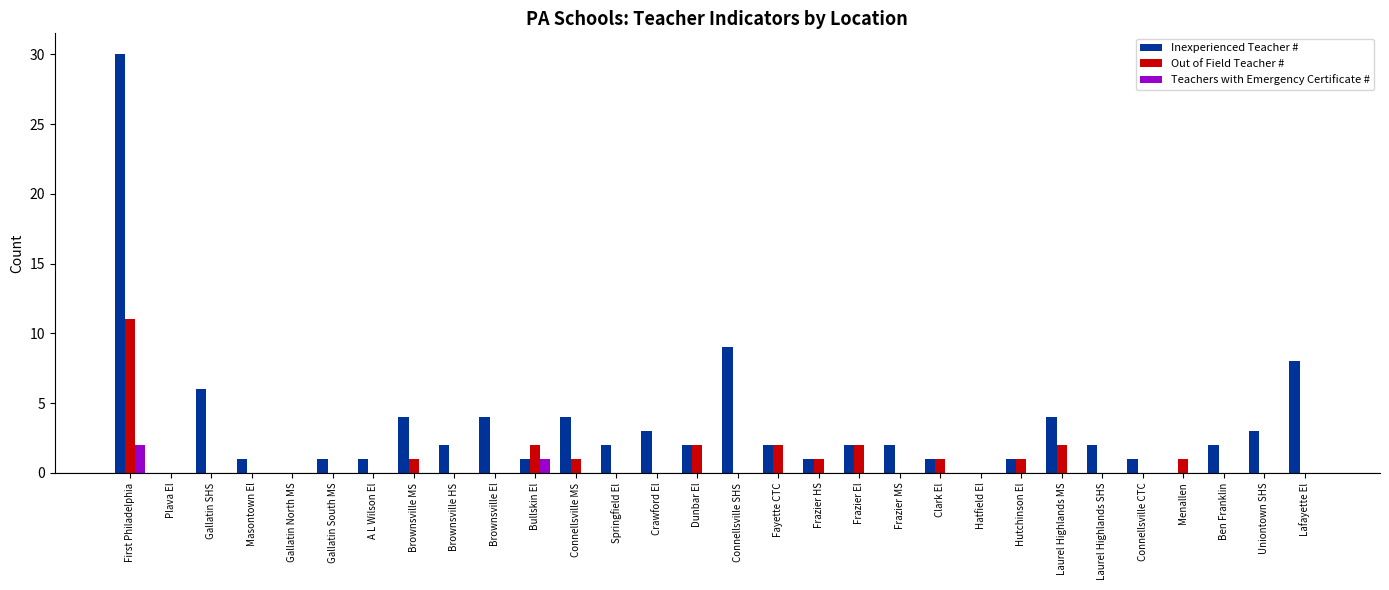

Does the chart contain stacked bars?

No